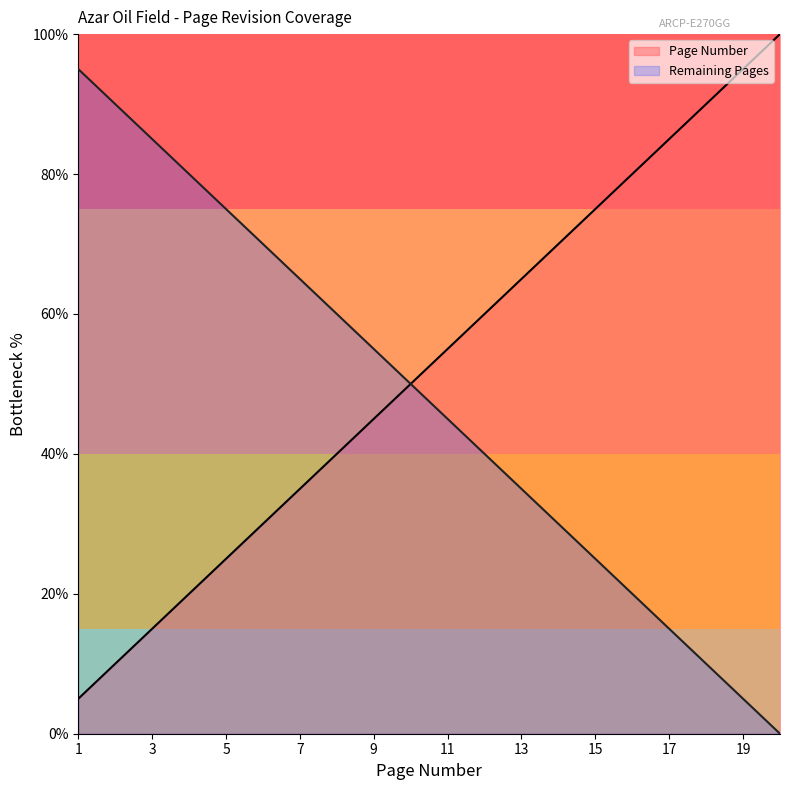

Does the chart have visible grid lines?

No